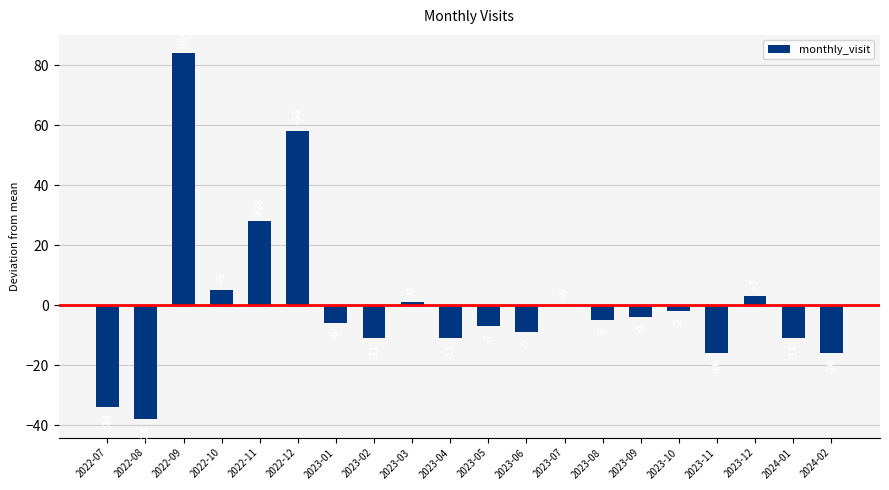

Approximately how many times larger is the value at 2023-03 compared to 2022-10?

0.2